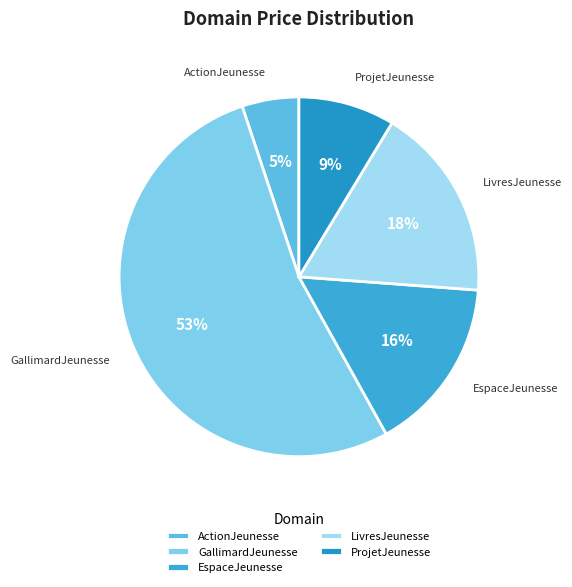

Which has a higher value, ActionJeunesse or EspaceJeunesse?

EspaceJeunesse